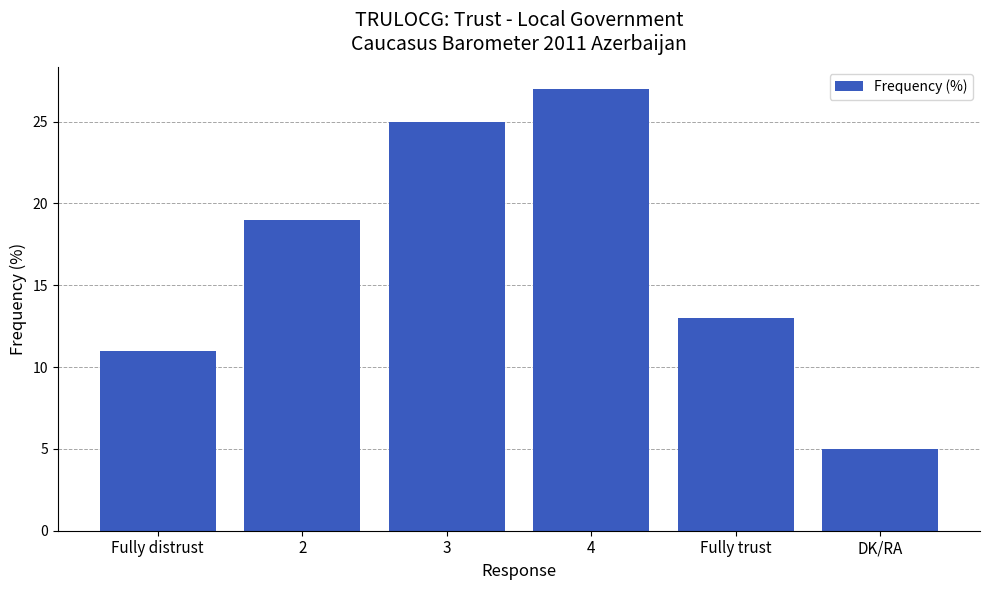

Are the bars grouped side by side (vs. stacked)?

No